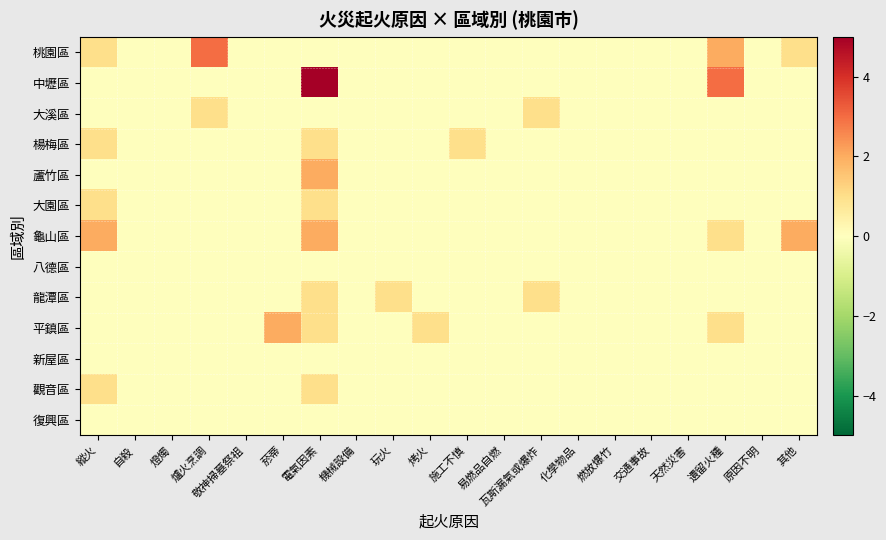

Which has a higher value, 原因不明 or 自殺?

原因不明